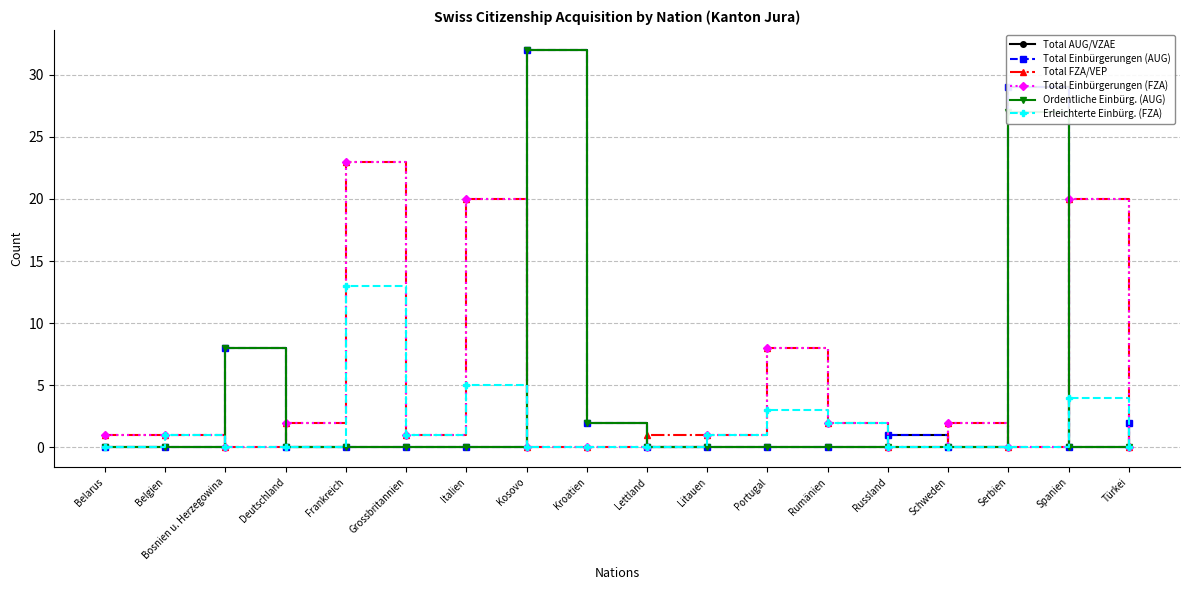

Does the chart have visible grid lines?

Yes